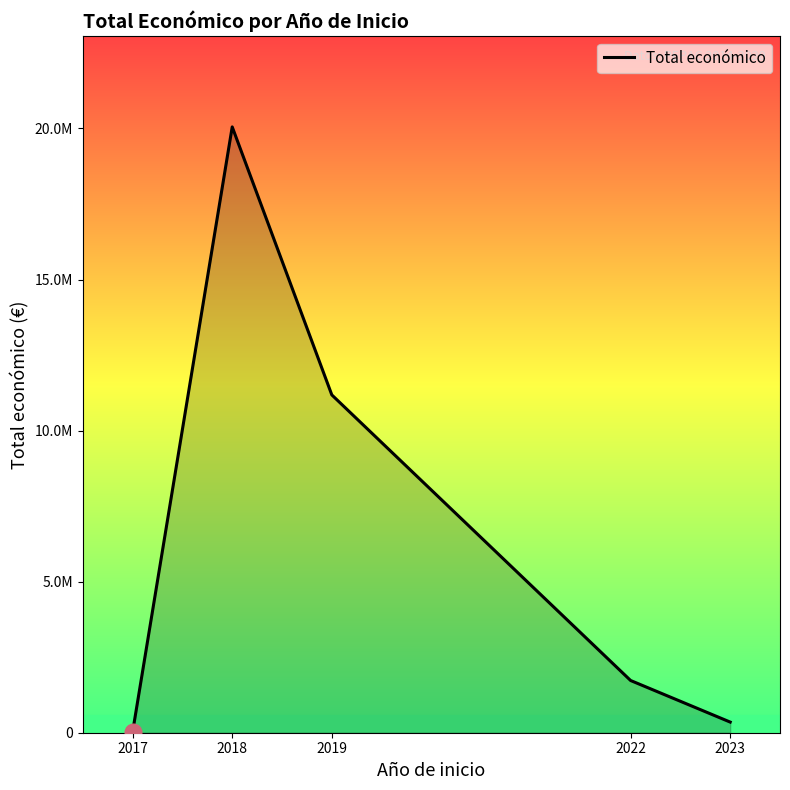

Is this an area chart (filled region under the line)?

Yes